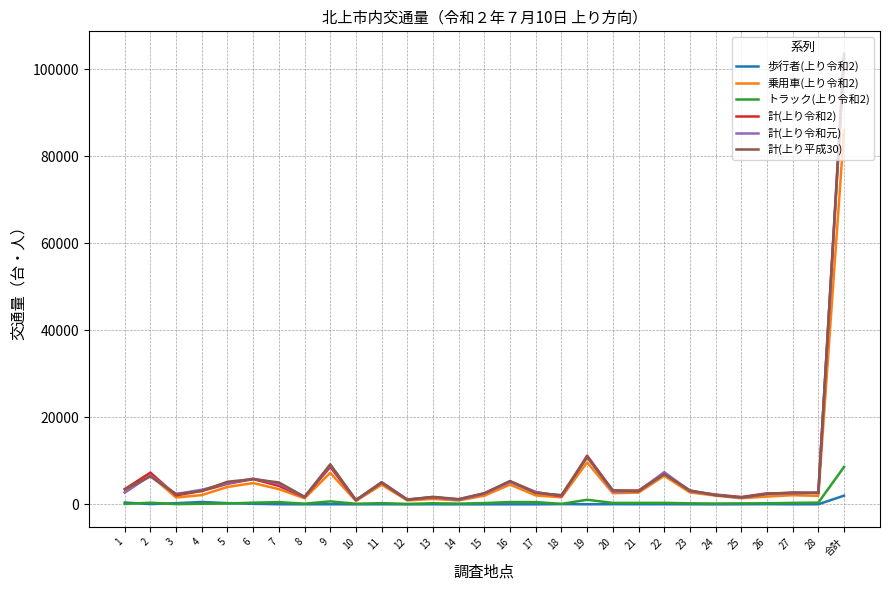

What is the greatest value displayed?

103591